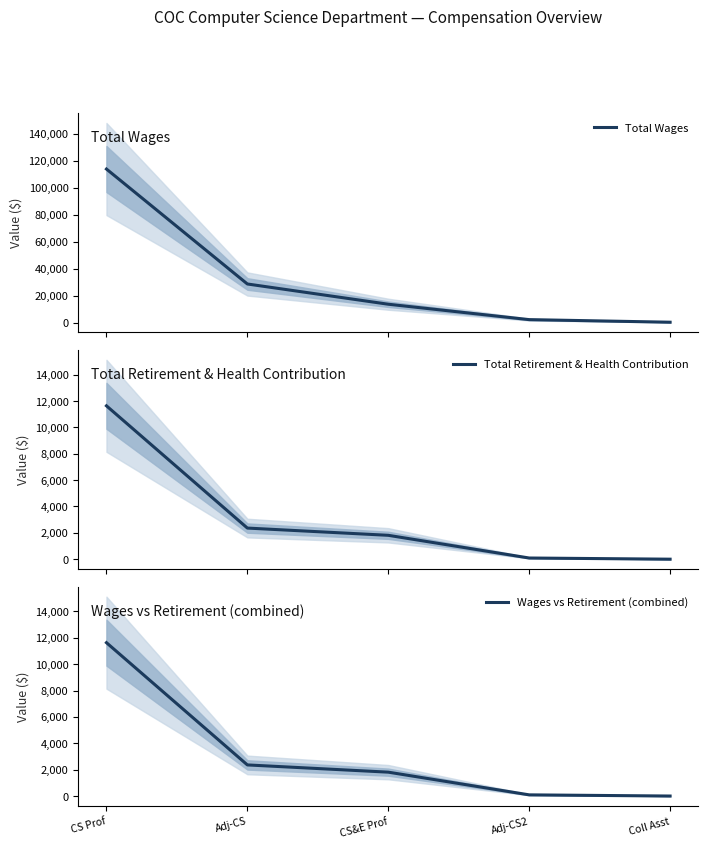

The Wages vs Retirement (combined) series shows 11633 at CS Prof. True or false?

True